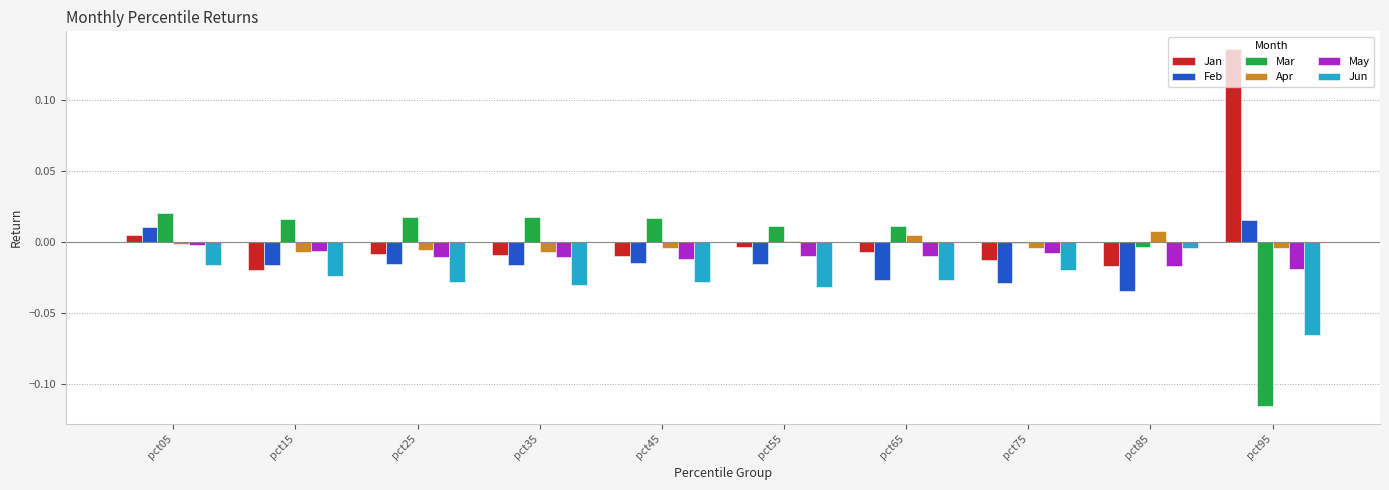

Is the value of May at pct45 greater than the value of Feb at pct85?

Yes